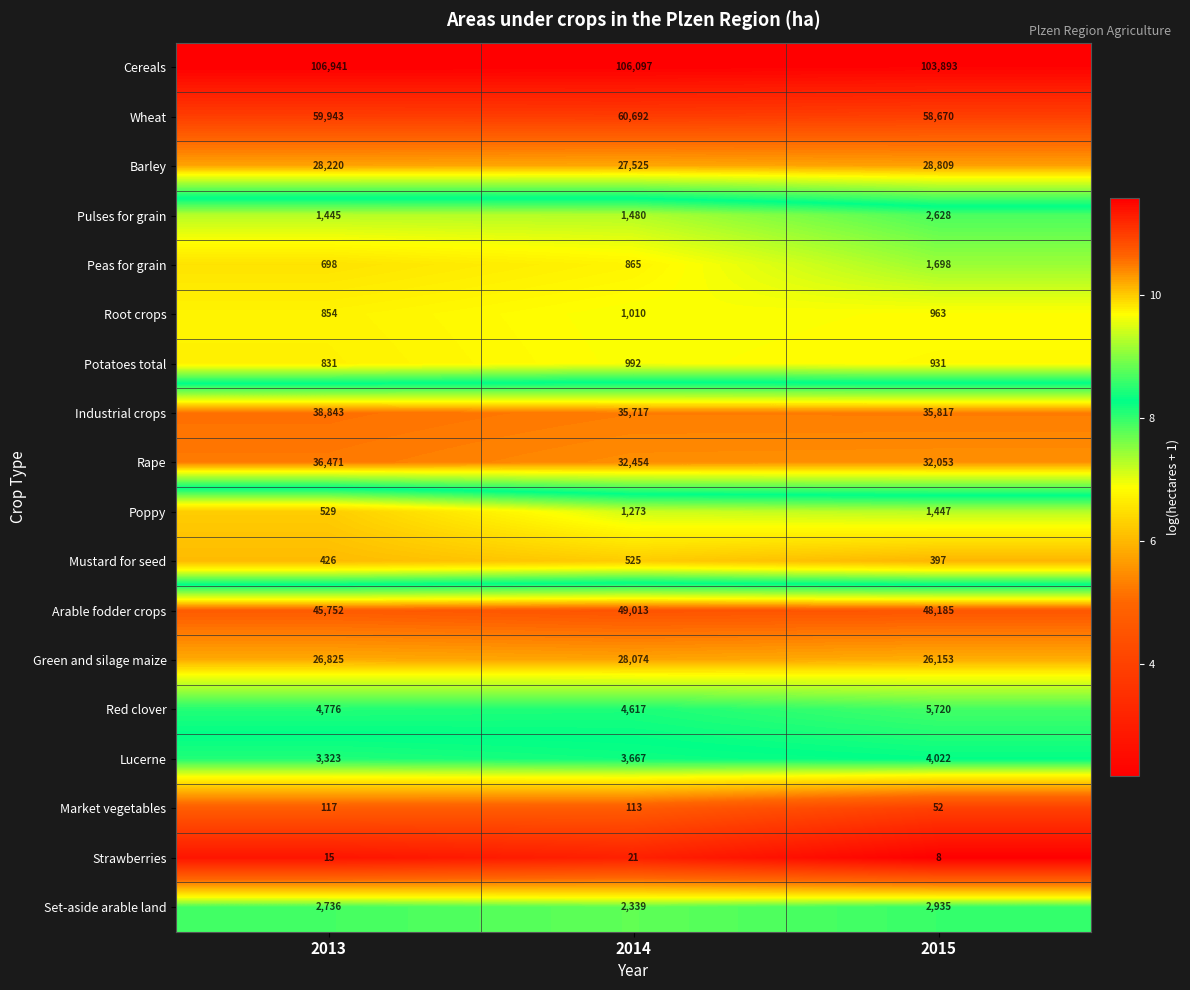

Between 2014 and 2015, which series saw the biggest shift?

Cereals